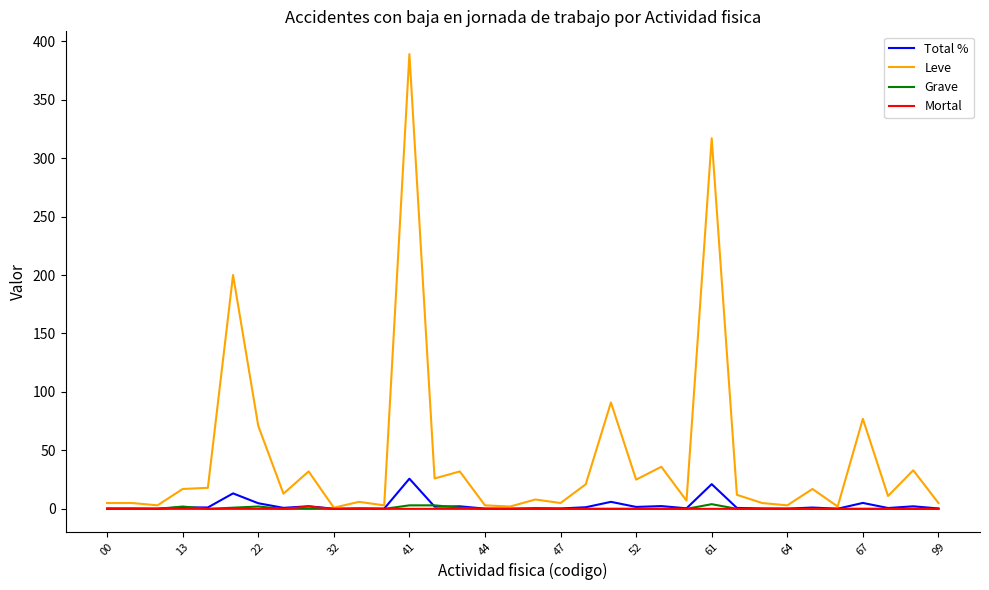

What is the highest value of the Total % series?

25.8